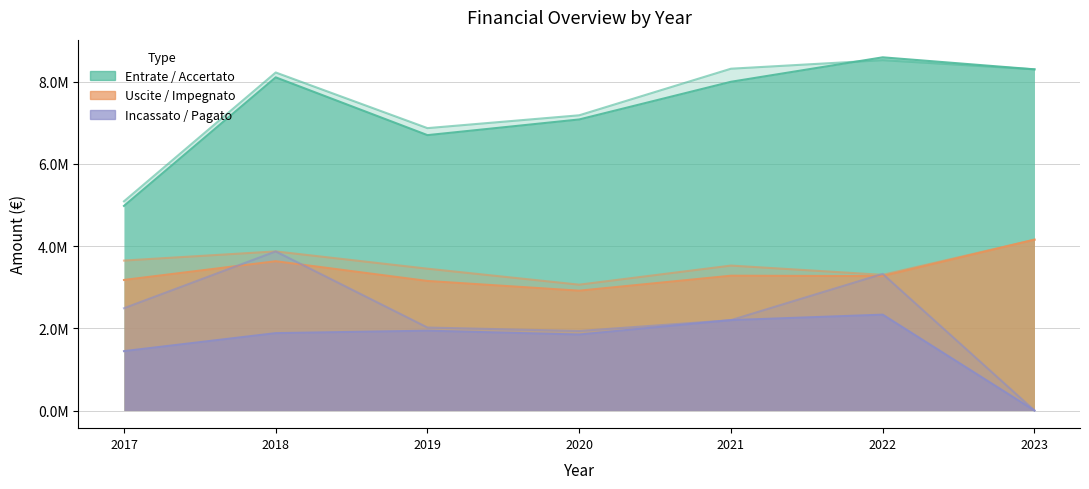

Which series has the largest total across all categories?

TOTALE ENTRATE